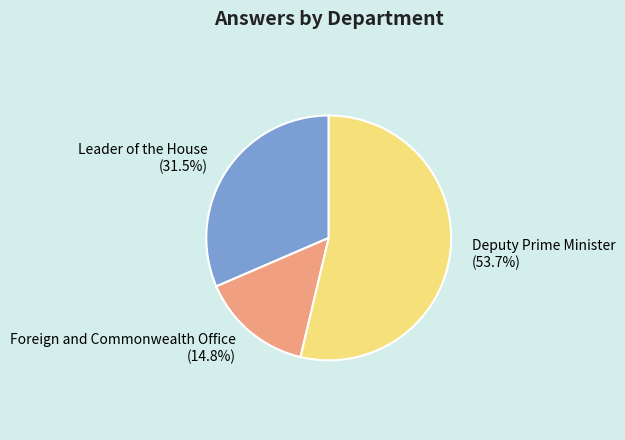

Count the number of slices in the pie.

3